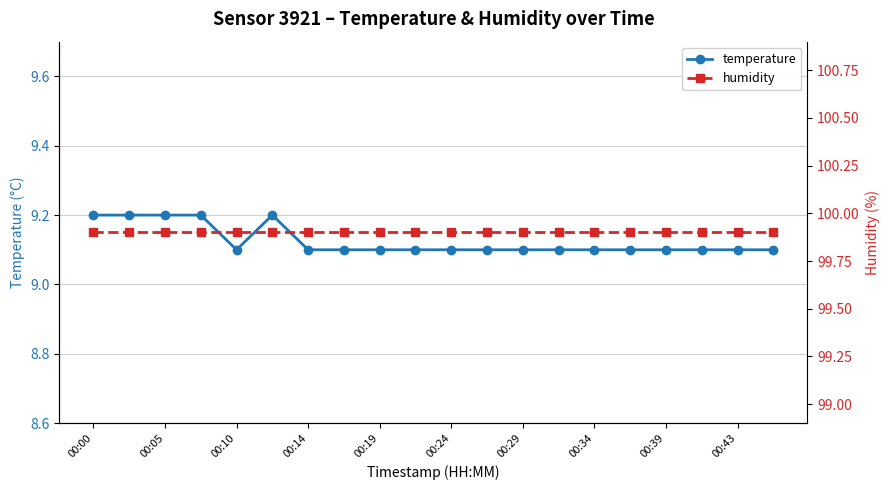

True or false: temperature has a value of 3.1 at 00:05.

False